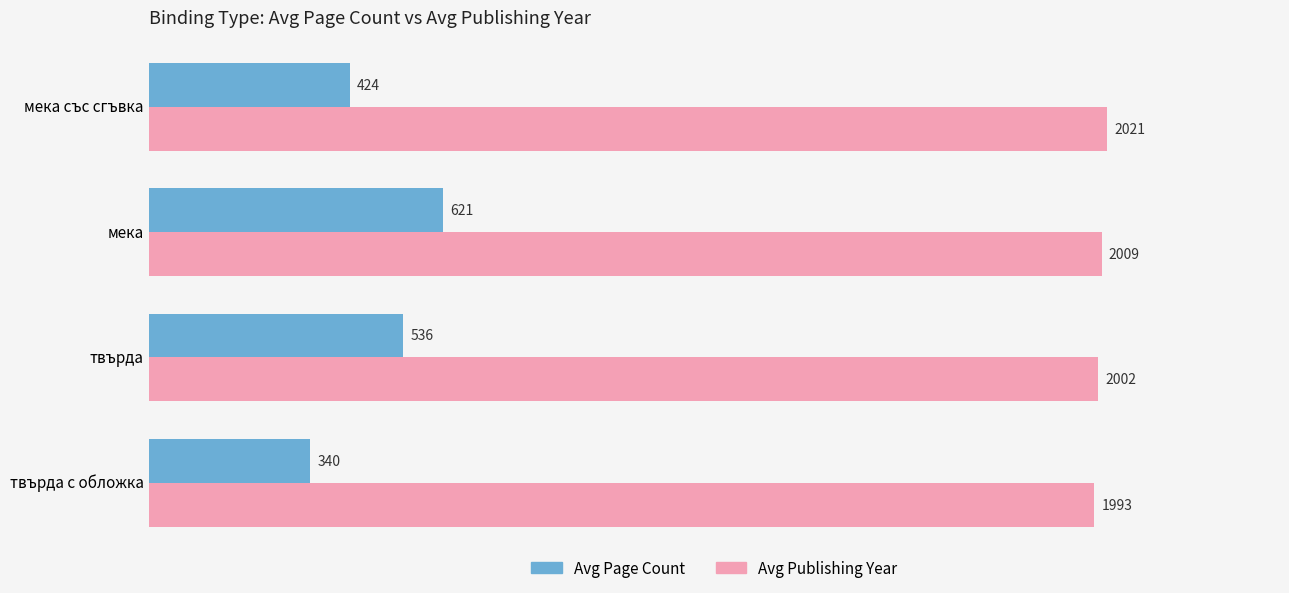

What is the maximum value shown in the chart?

2021